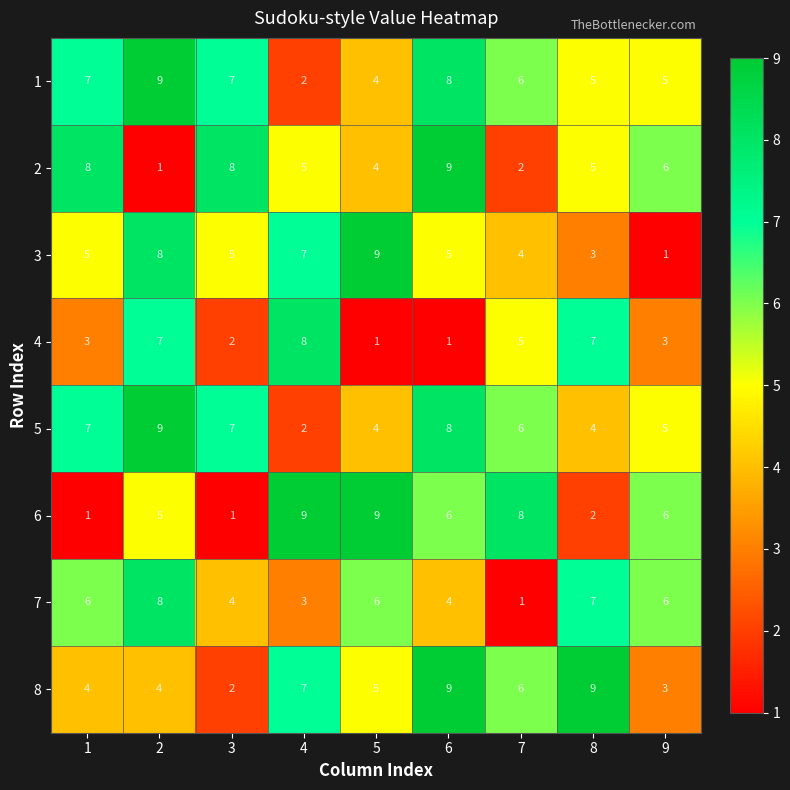

Where is 5 nearest to the value 5?

9